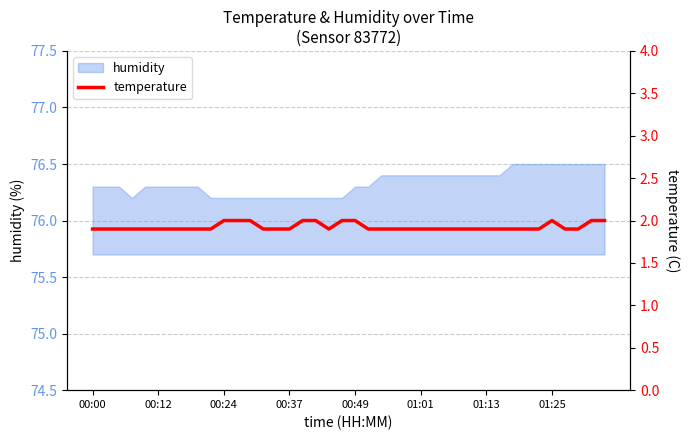

What is the lowest value of the humidity series?

76.2